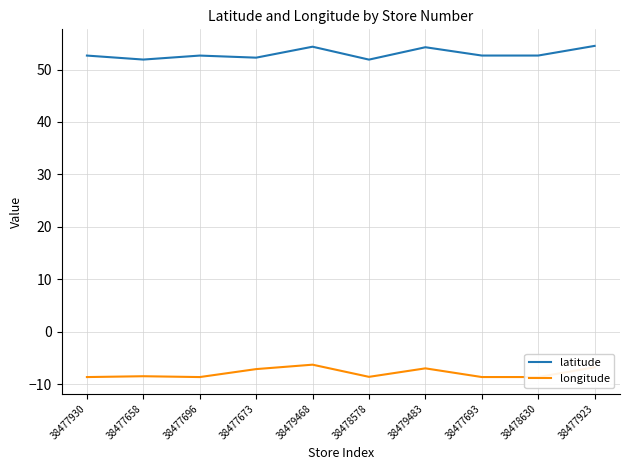

Is the value of latitude at 38478578 greater than the value of longitude at 38477930?

Yes